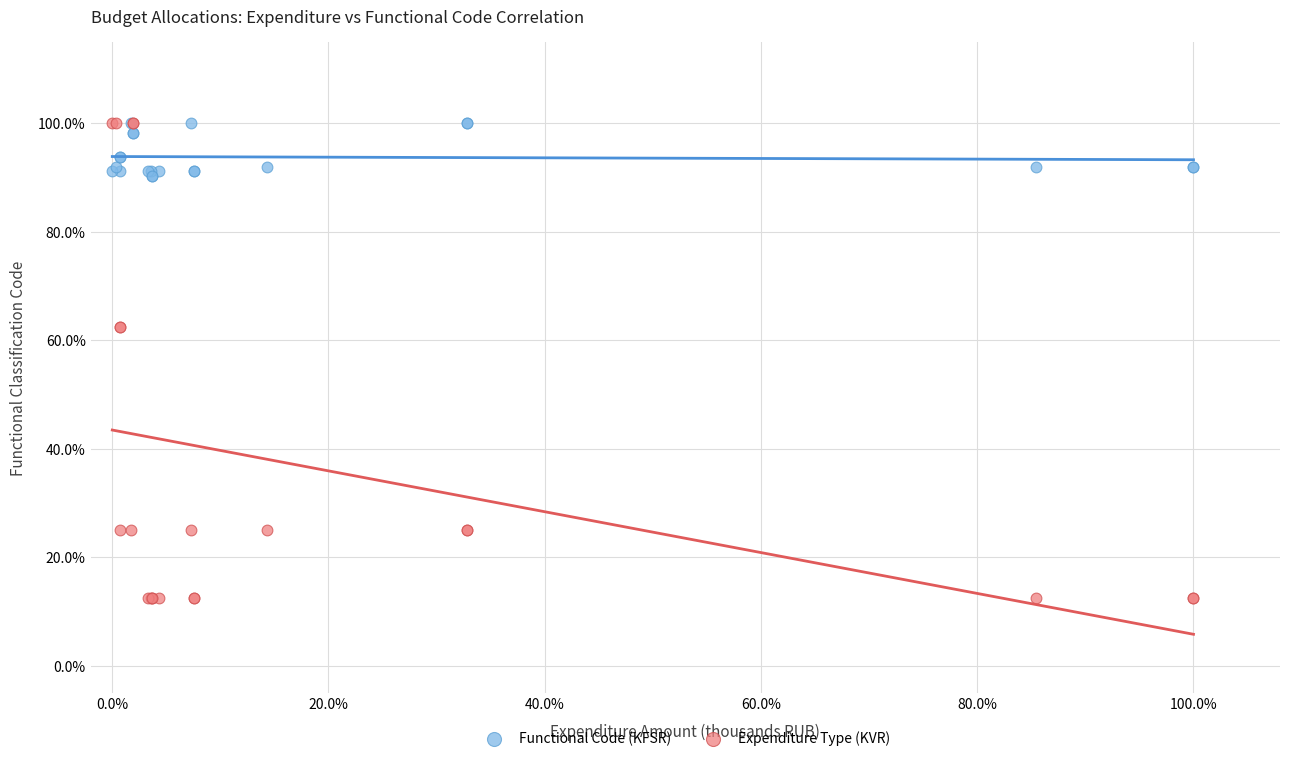

What are all the series names shown in the legend?

Functional Code (KFSR), Expenditure Type (KVR)